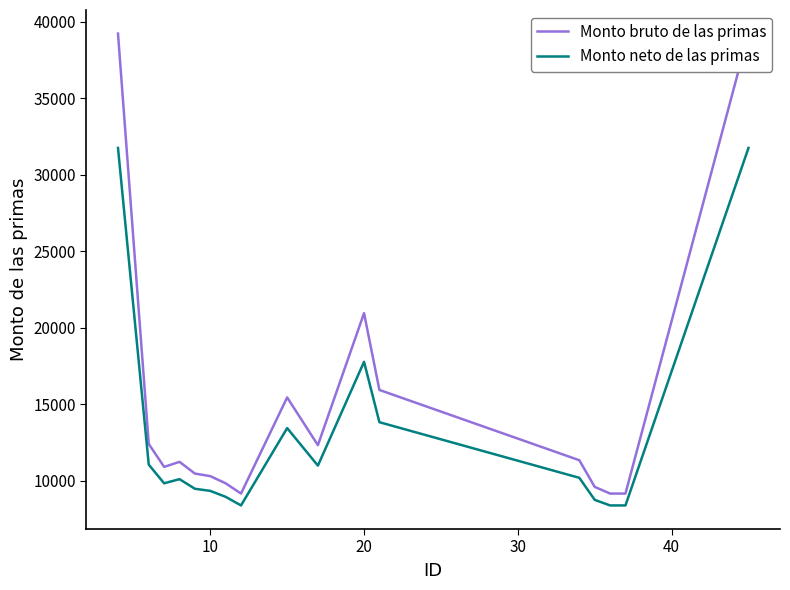

In Monto bruto de las primas, how many points are lower than both neighbors (excluding endpoints)?

3